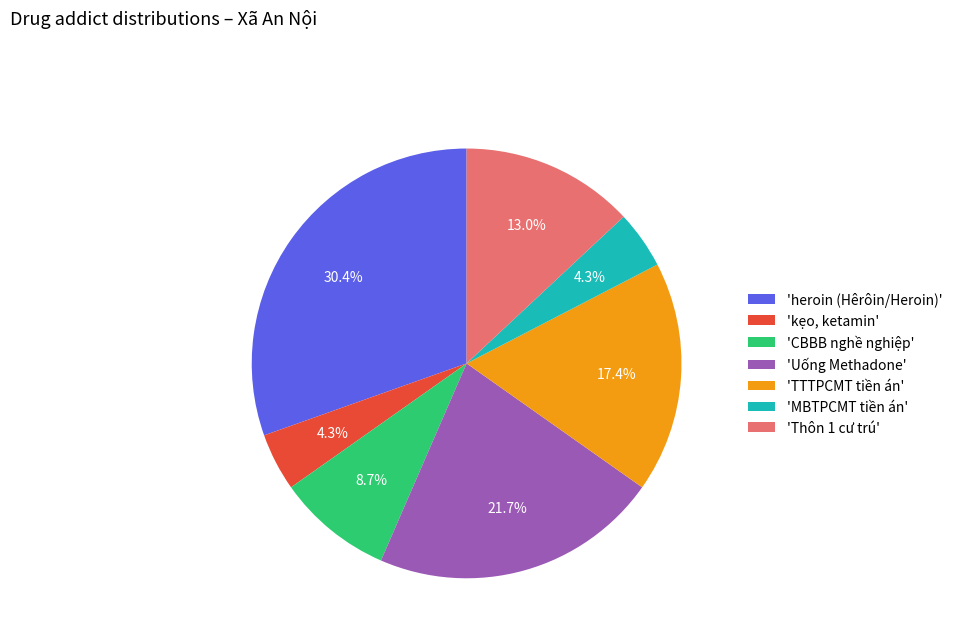

Which category has the biggest portion of the pie?

'heroin (Hêrôin/Heroin)'